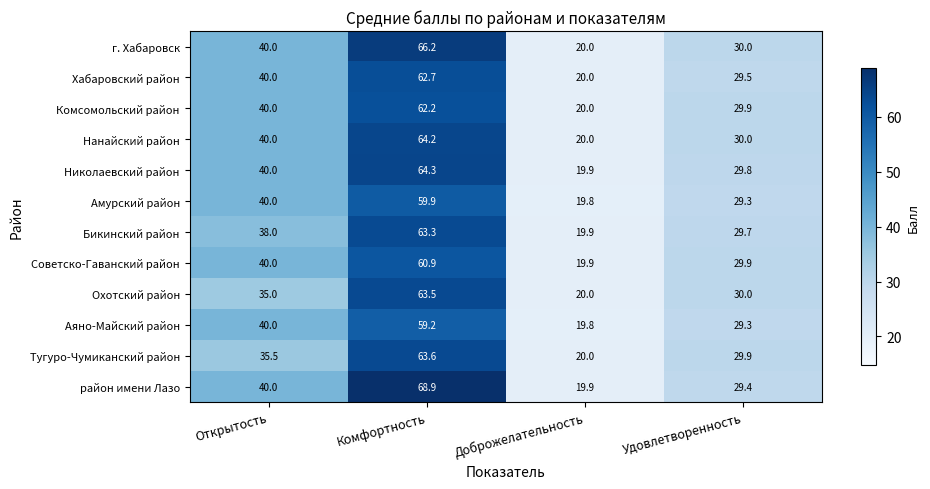

Which series has the largest range (max minus min)?

район имени Лазо